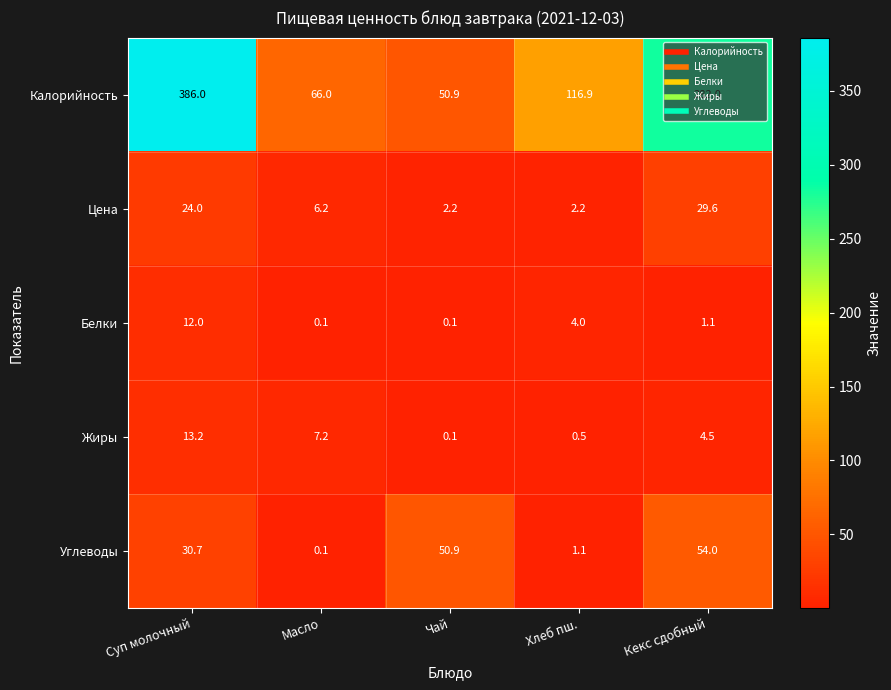

The Белки series shows 0.1 at Чай. True or false?

True